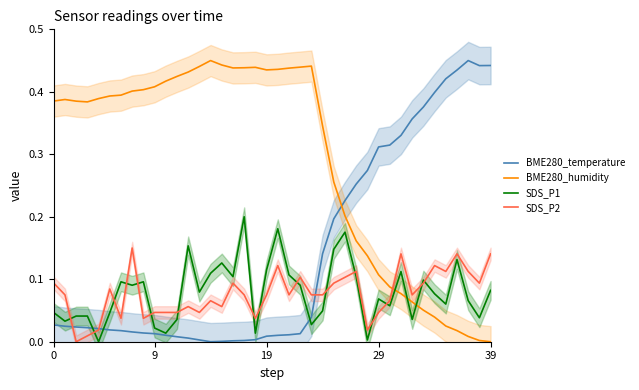

True or false: BME280_humidity and BME280_temperature intersect in this chart.

True